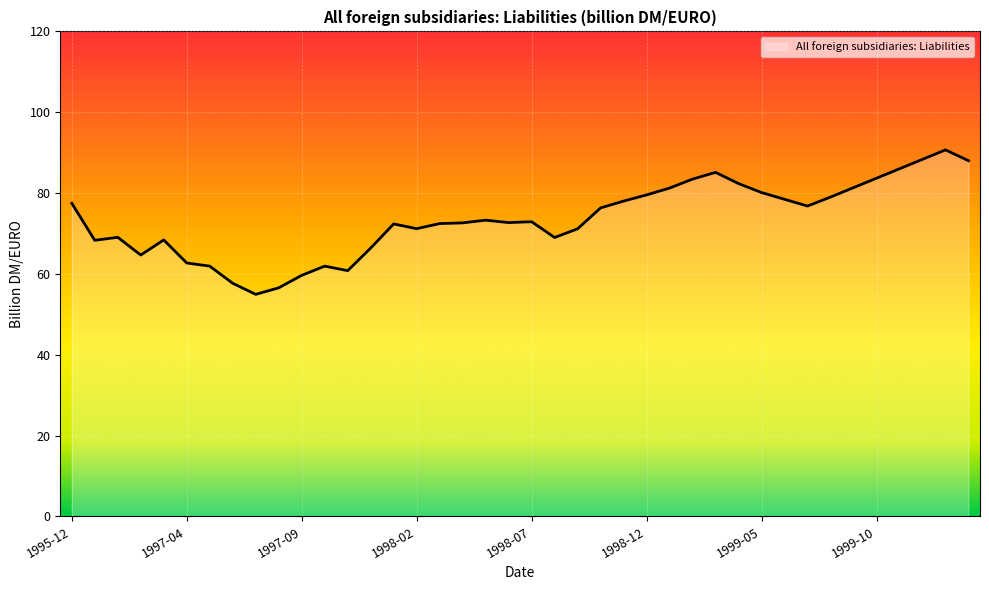

Is it true that the value at 1999-05 is 112.0?

False